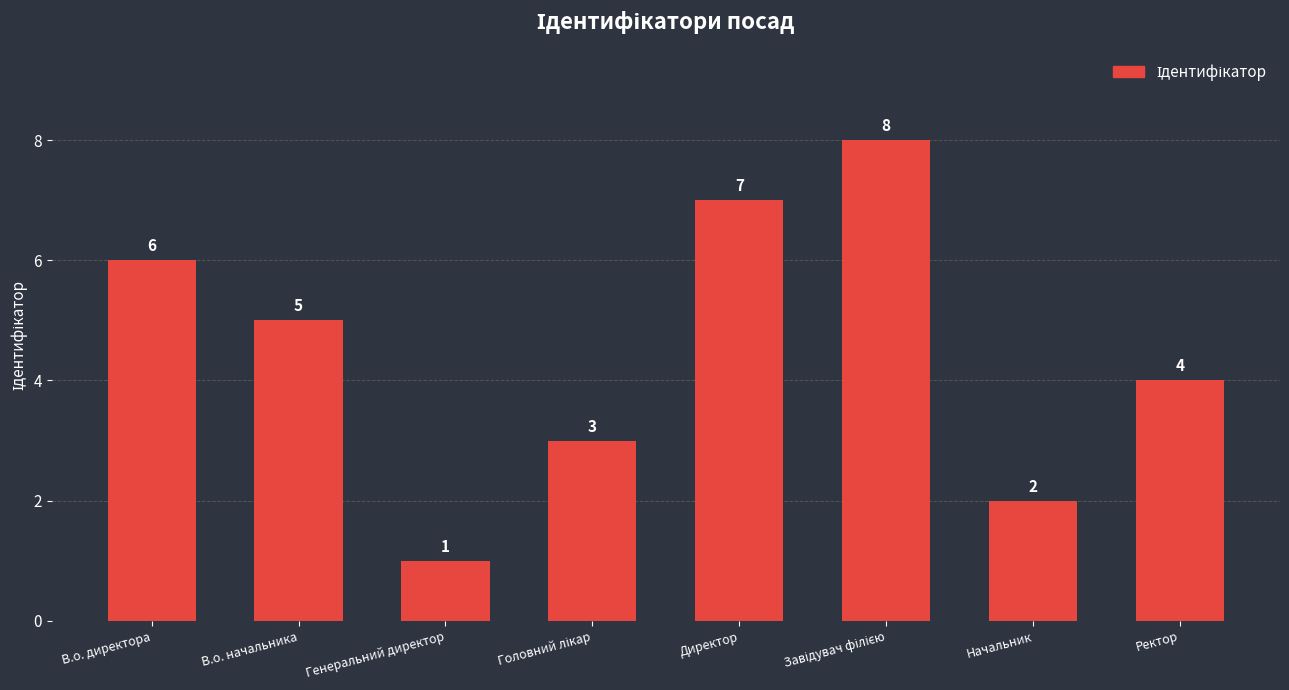

Does the chart contain any negative values?

No